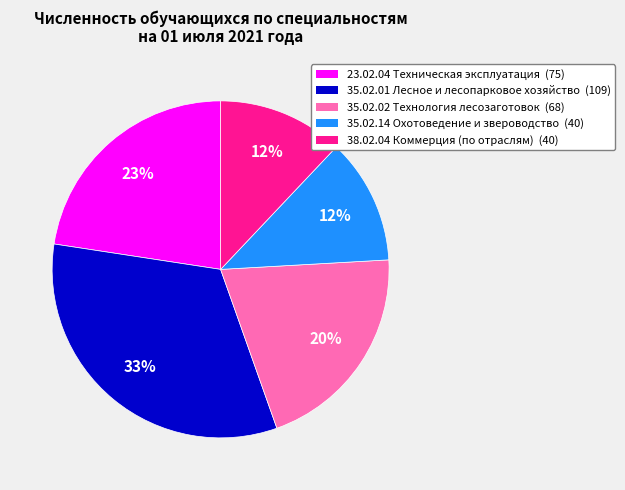

How many slices are in this pie chart?

5